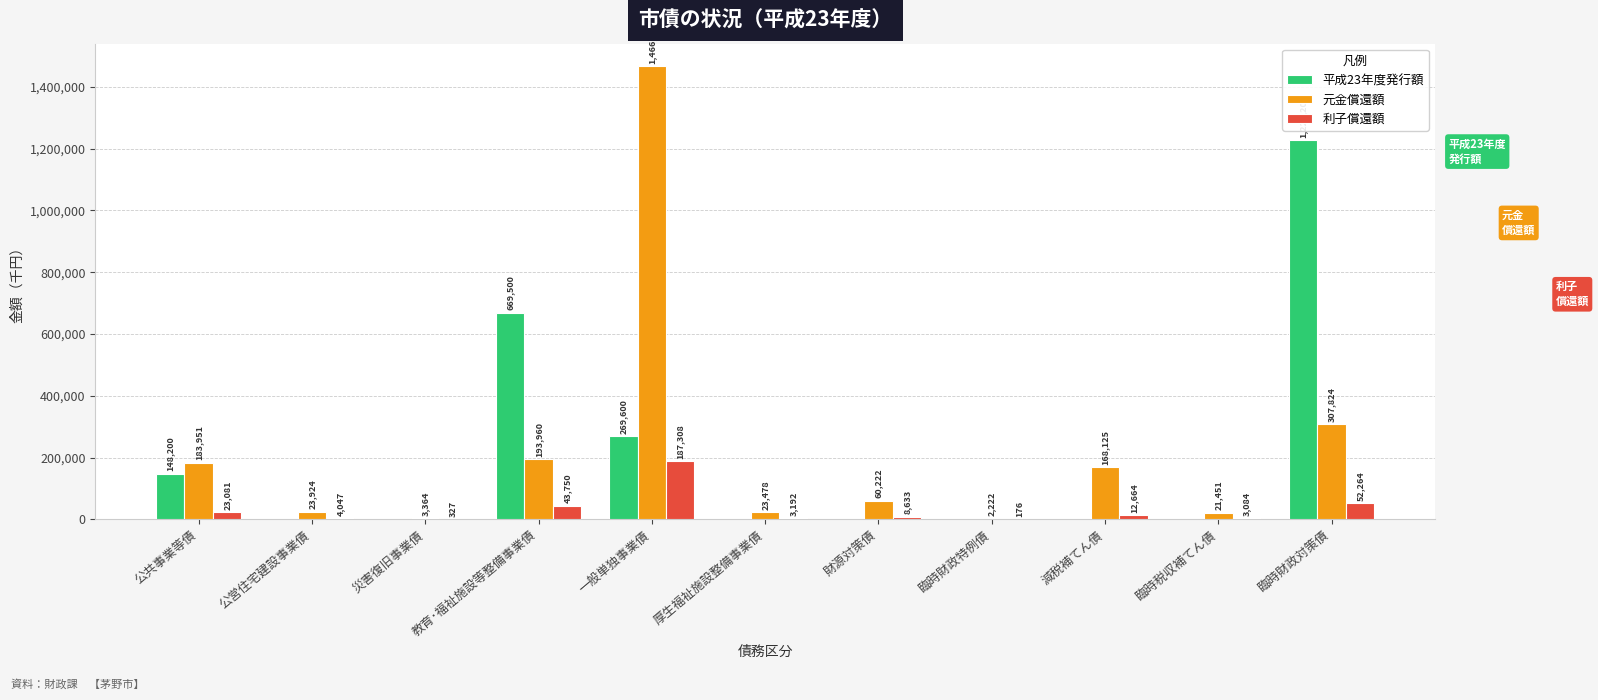

At which label is 利子償還額 closest to 93742?

臨時財政対策債